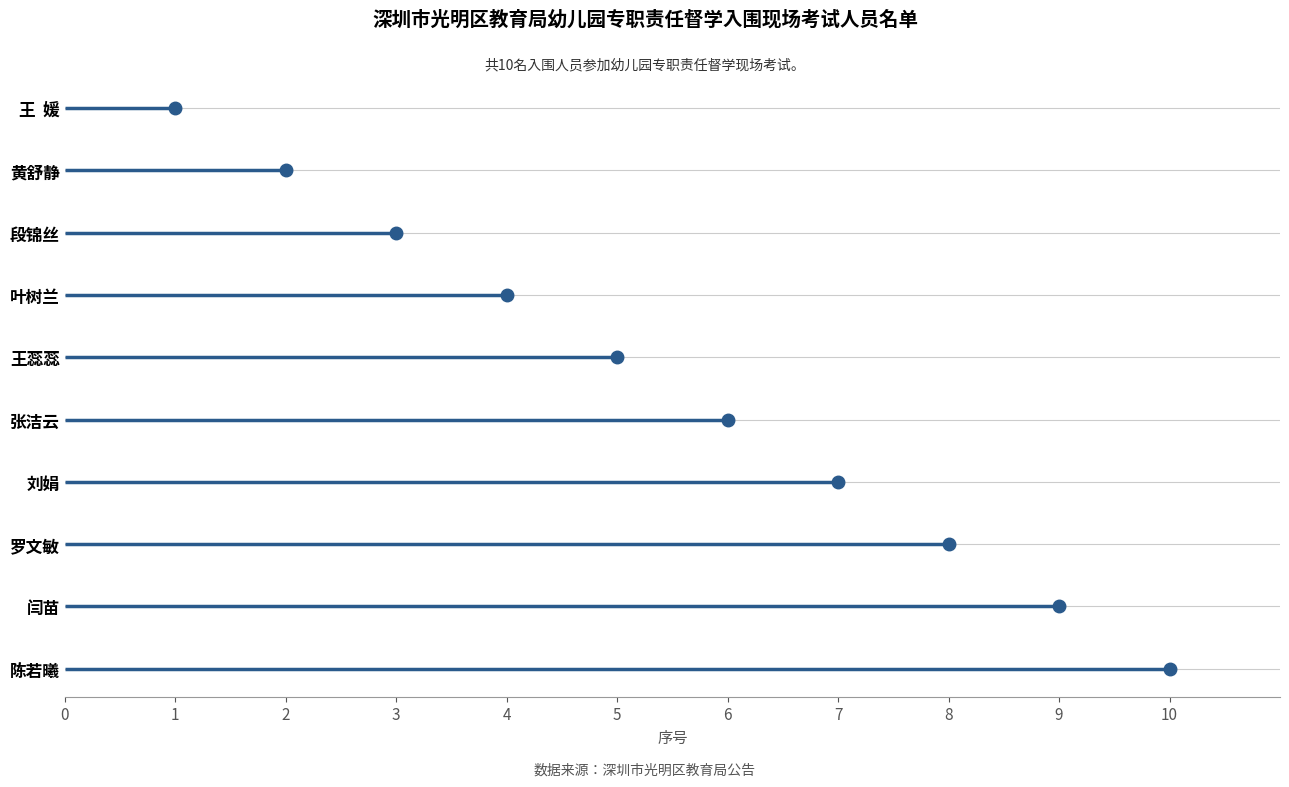

The value at 张洁云 is 6. True or false?

True